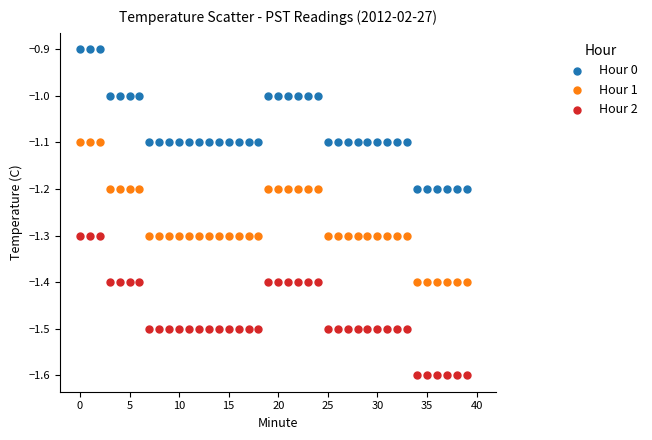

Which series reaches the maximum Y coordinate?

Hour 0